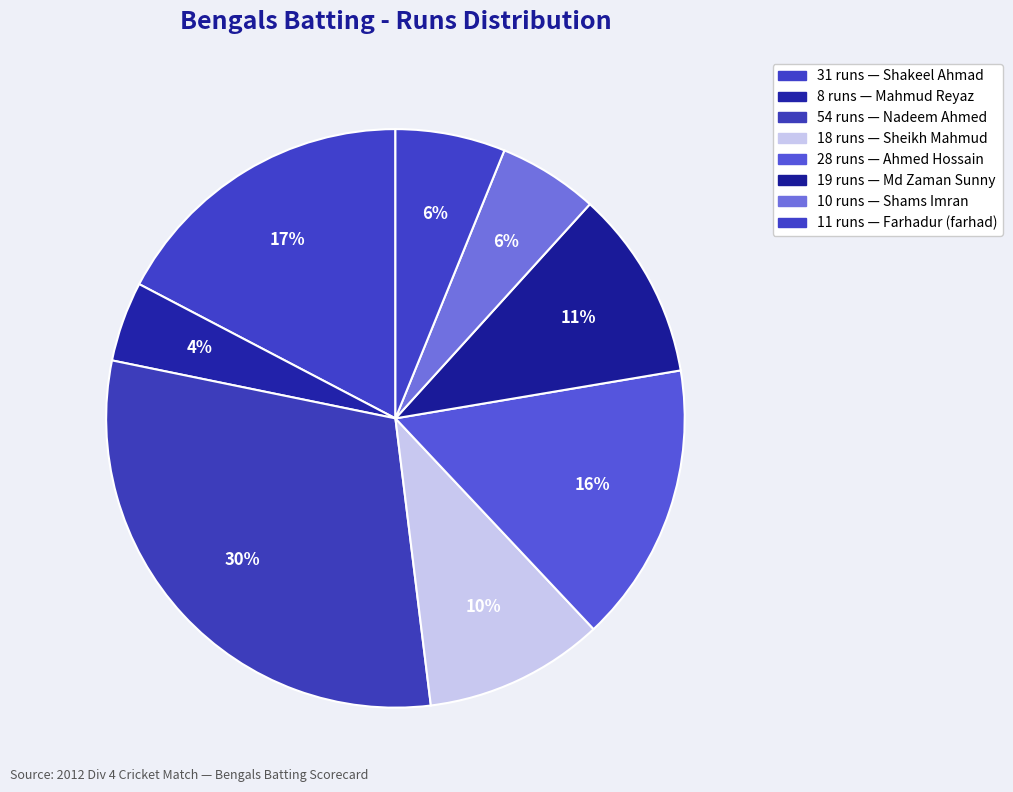

Count the number of slices in the pie.

8